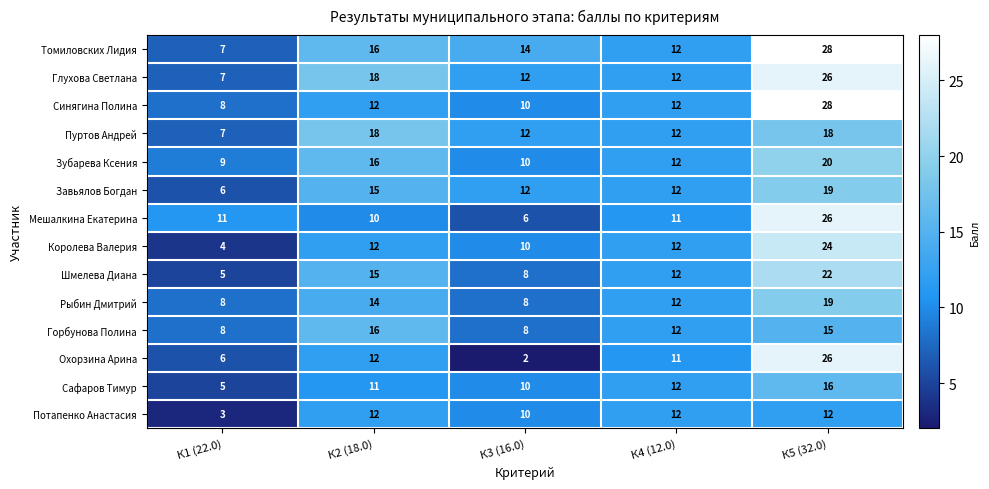

What is the sum of the Горбунова Полина values at К4 (12.0) and К2 (18.0)?

28